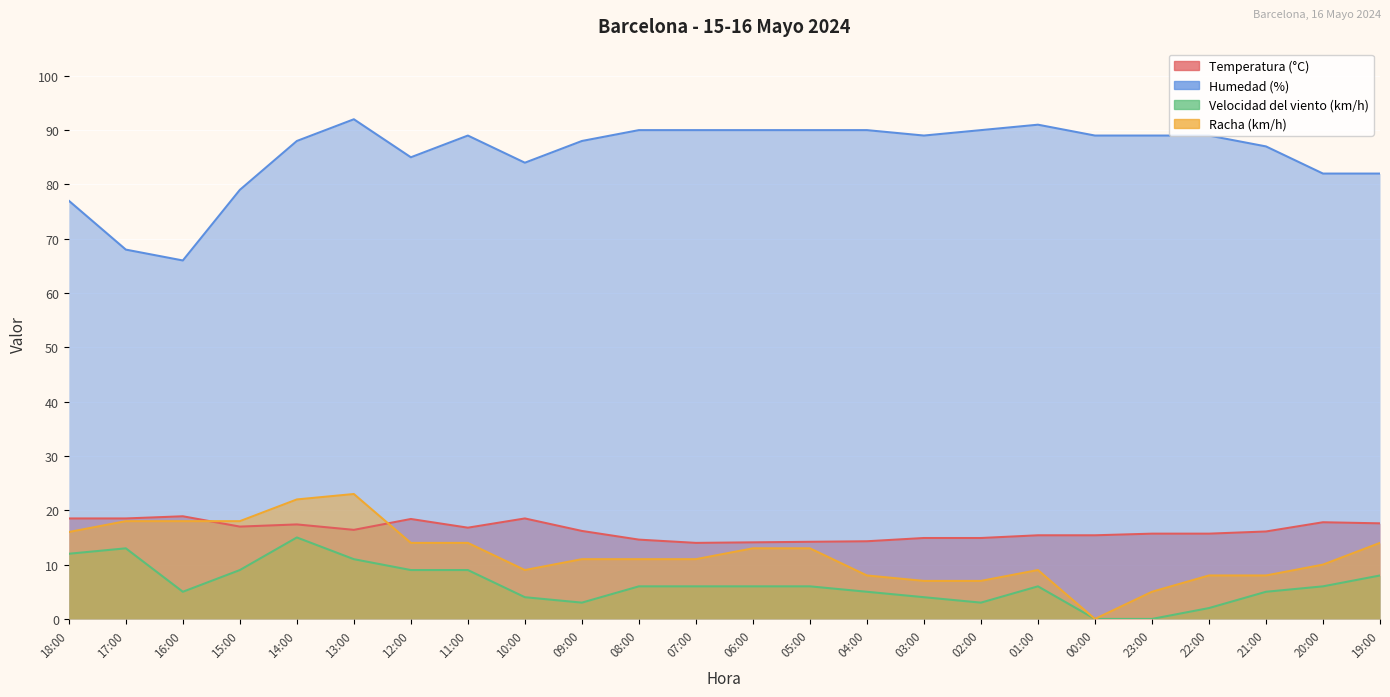

True or false: Racha (km/h) and Velocidad del viento (km/h) intersect in this chart.

False